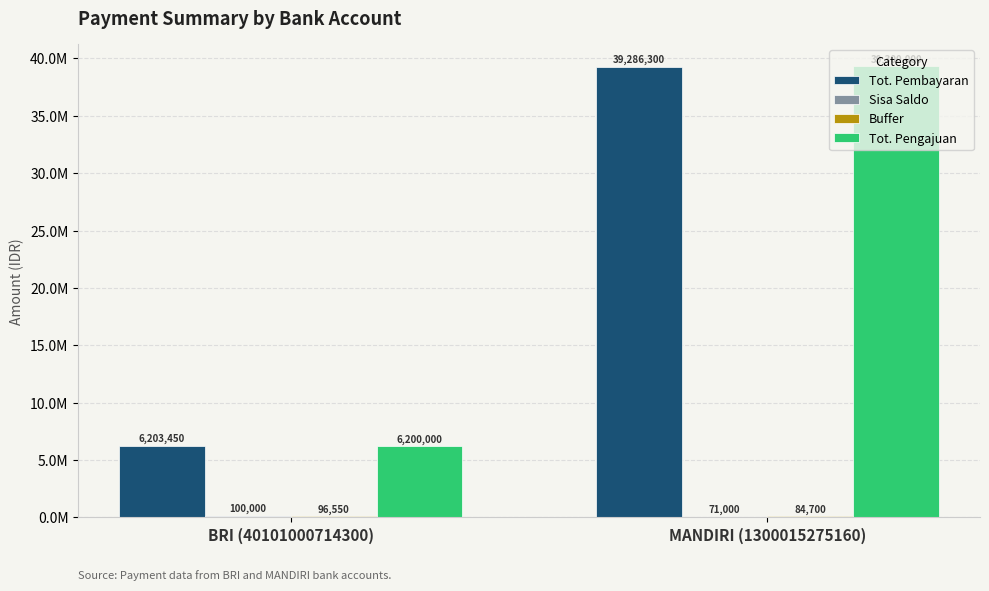

Are the bars grouped side by side (vs. stacked)?

Yes